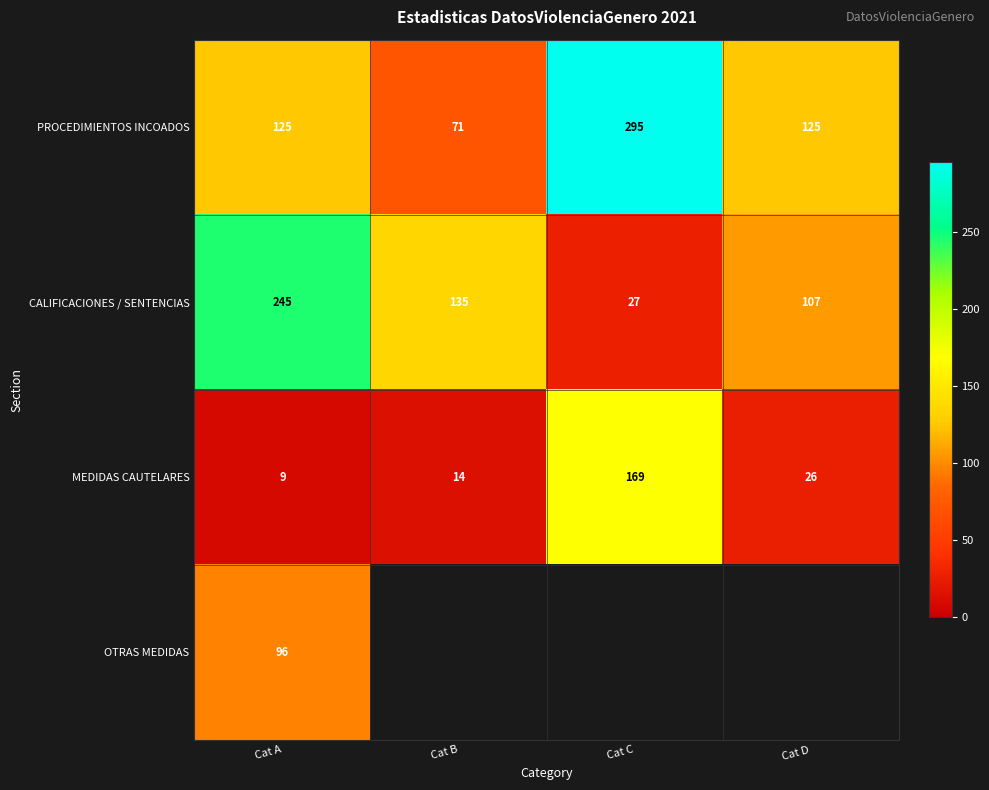

Which has a higher value, Cat A or Cat B?

Cat A